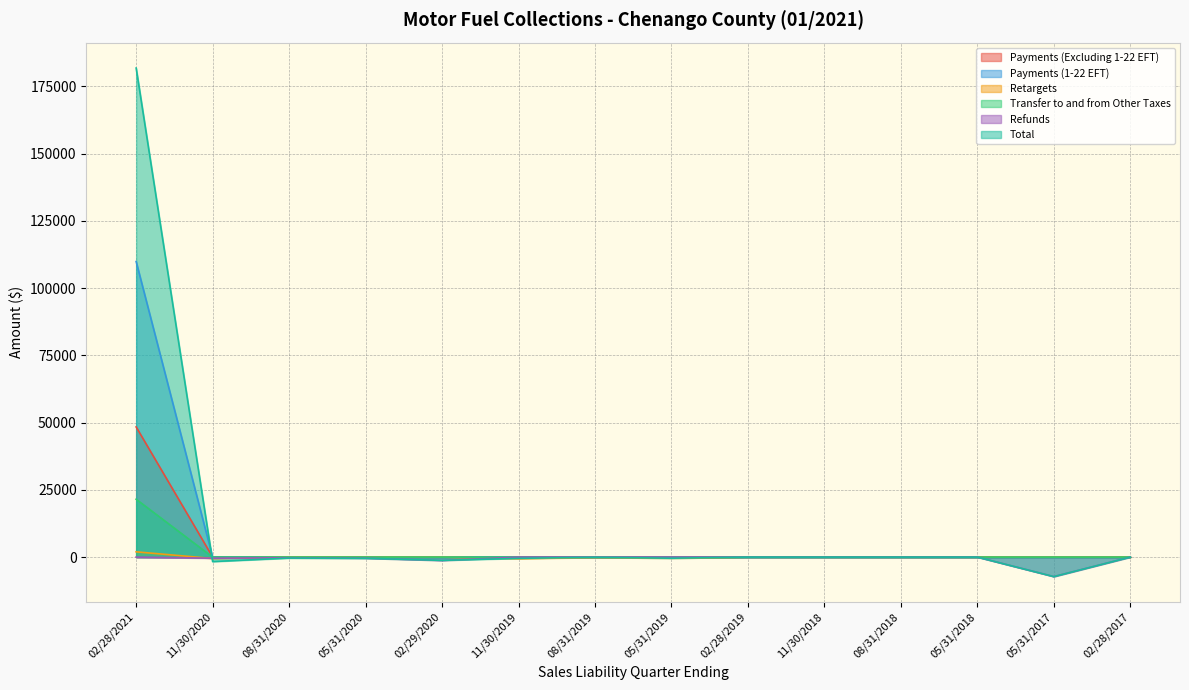

Which series changed the most between 11/30/2020 and 11/30/2019?

Total